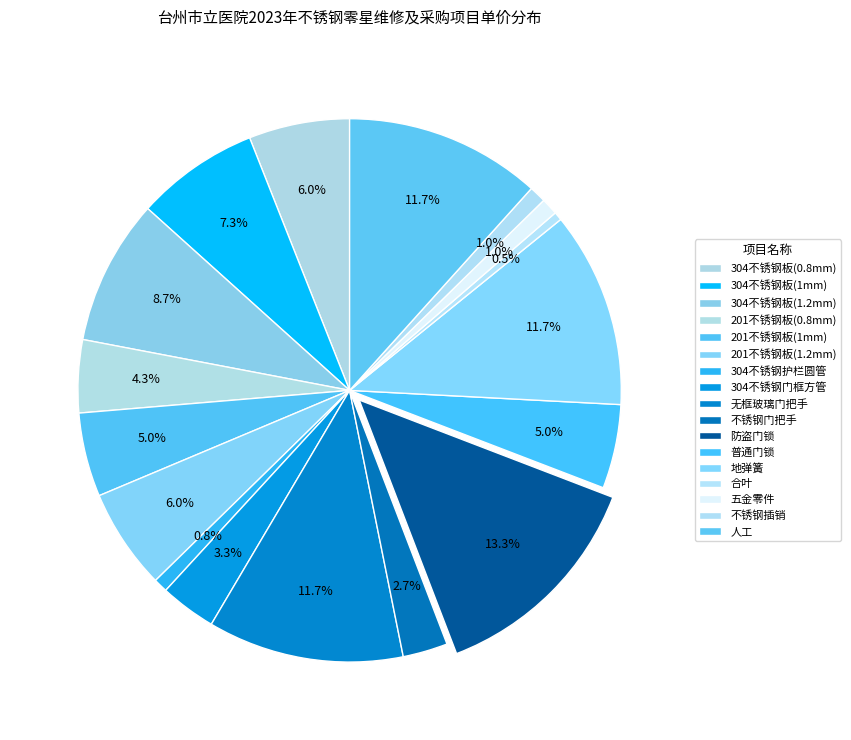

Count the number of slices in the pie.

17